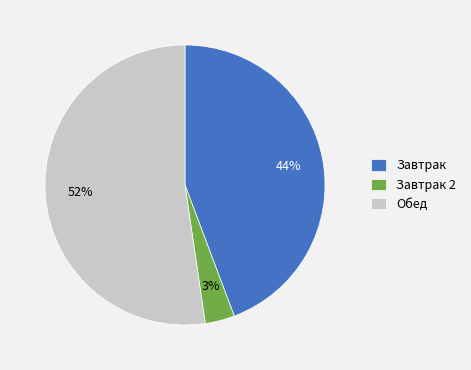

Rank the categories by value from highest to lowest.

Обед, Завтрак, Завтрак 2